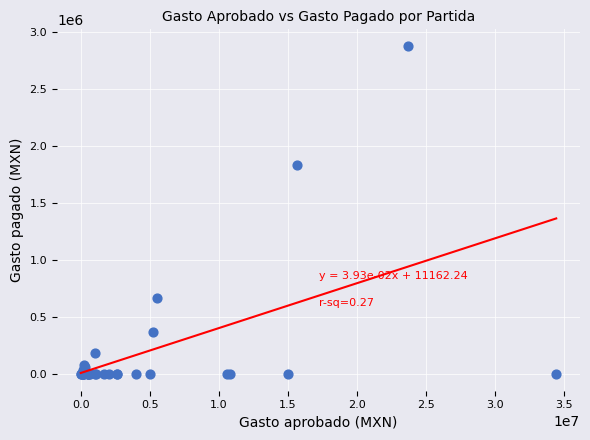

What Y value in the scatter plot is closest to 1439786?

1834824.3